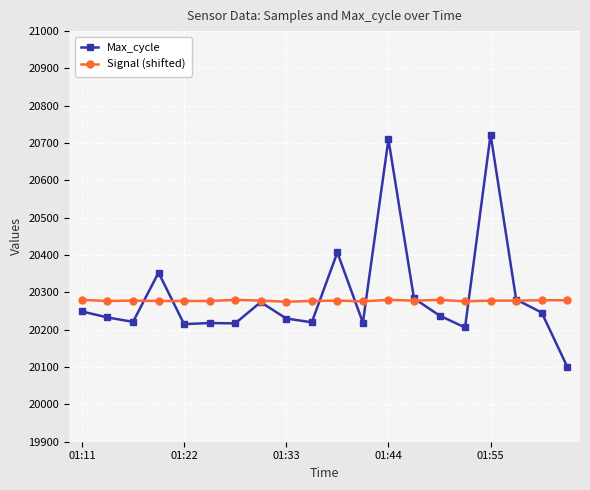

Is this an area chart (filled region under the line)?

No